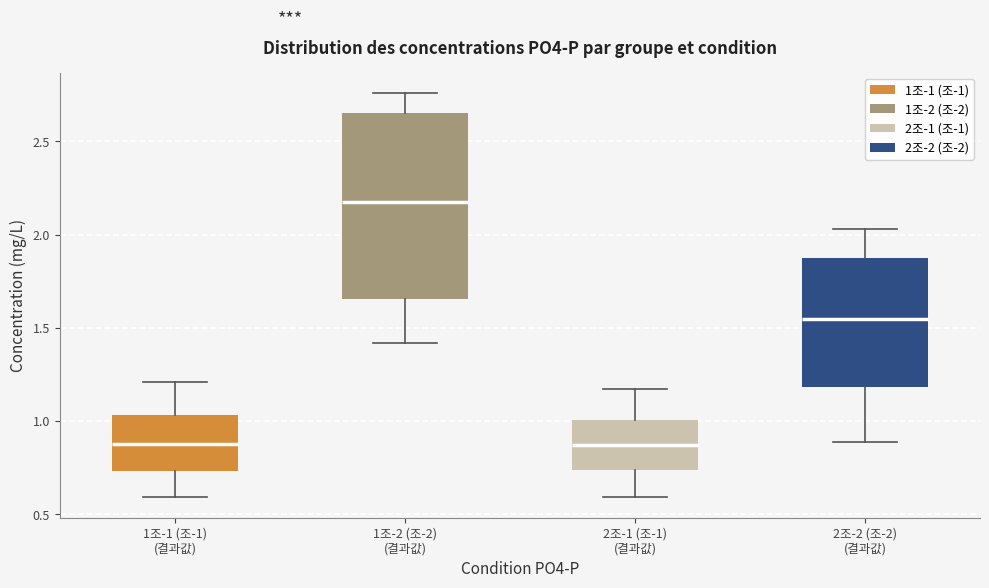

Where does the lower whisker of the box for 1조-2 (조-2) (결과값) end on the y-axis? The values are not printed on the chart, so give them approximately, as read against the axis.

1.40